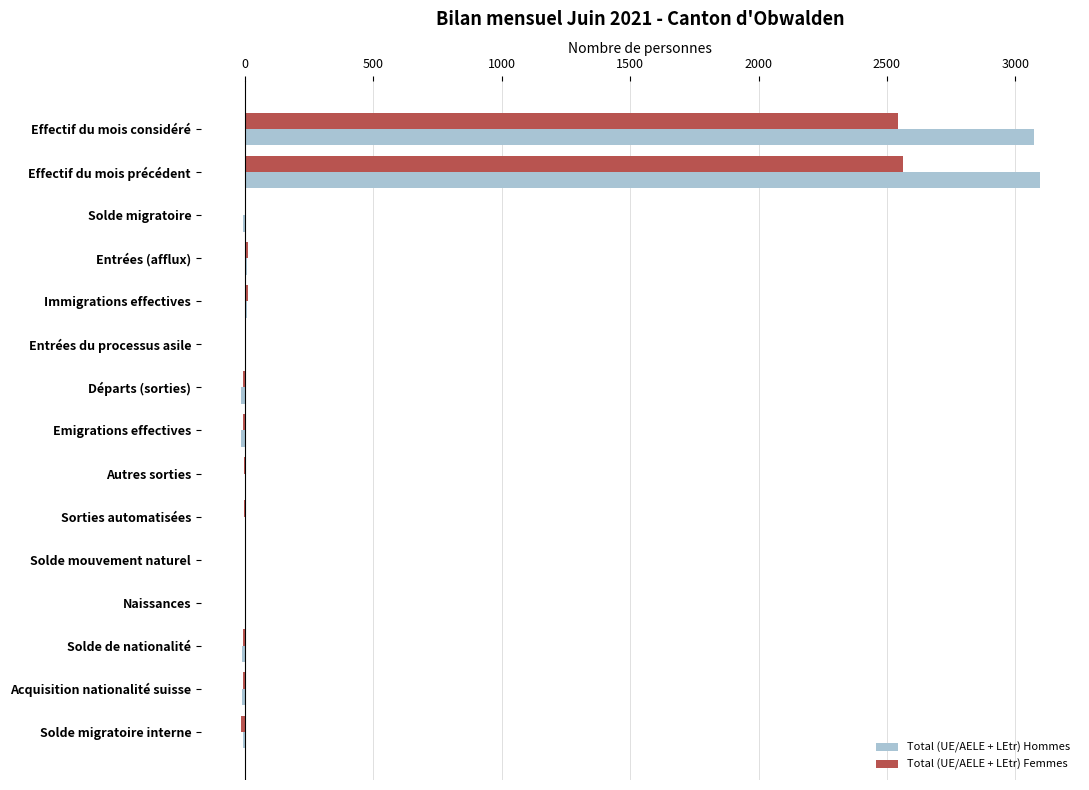

The Total (UE/AELE + LEtr) Hommes series shows 0 at Naissances. True or false?

True